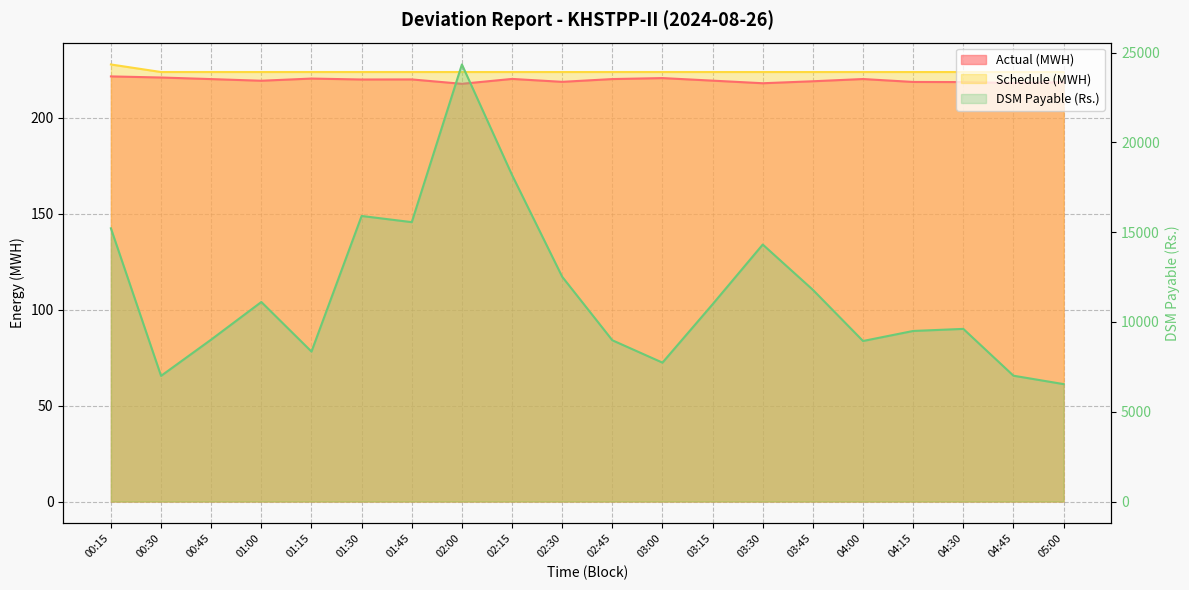

True or false: Actual (MWH) and DSM Payable (Rs.) intersect in this chart.

False